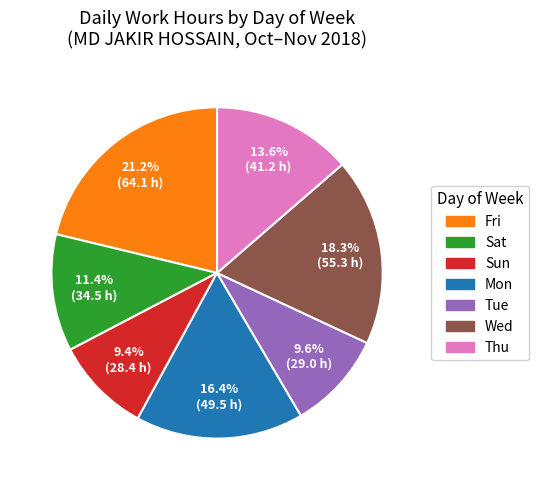

How many slices are in this pie chart?

7